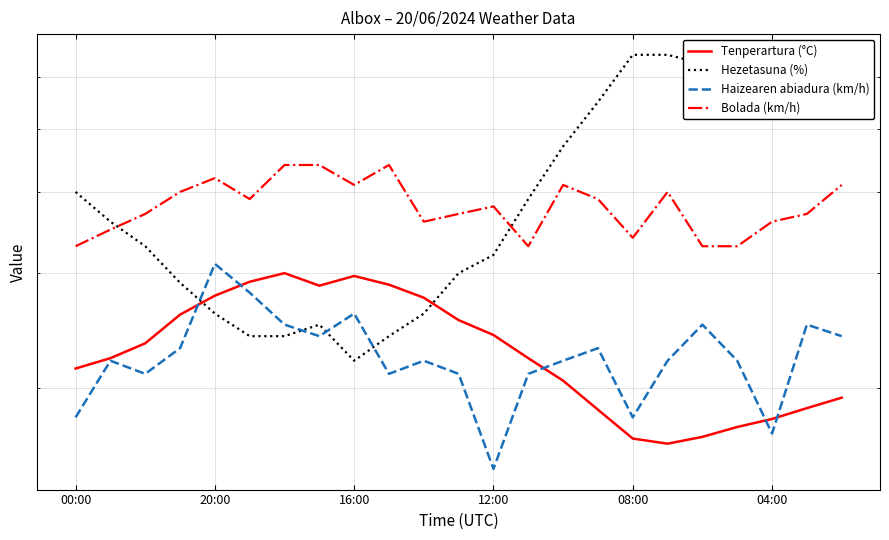

List the labels in order of Haizearen abiadura (km/h) value, smallest first.

12, 20, 00:00, 16, 16:00, 9, 11, 13, 20:00, 10, 14, 17, 19, 12:00, 15, 7, 22, 6, 18, 21, 8, 04:00, 08:00